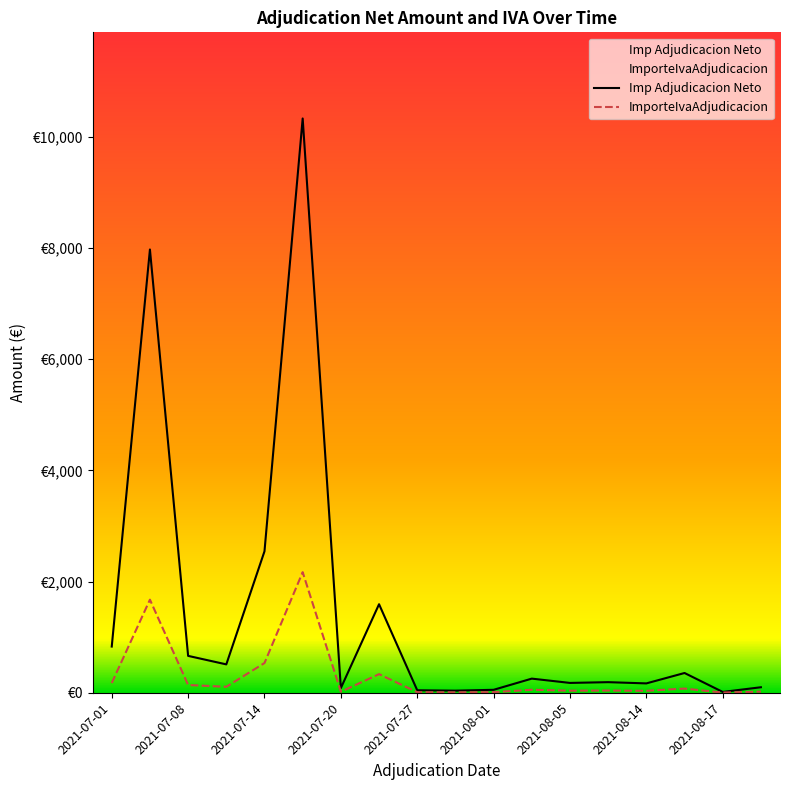

Read the ImporteIvaAdjudicacion value at 2021-08-05.

37.1